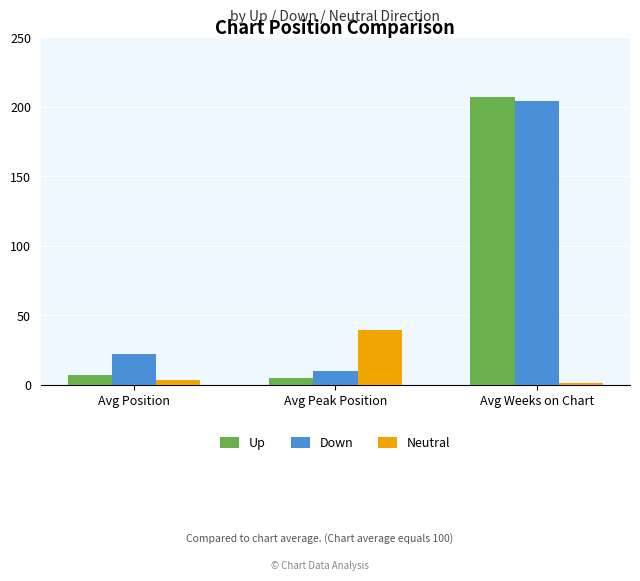

At which label does Down reach its peak?

Avg Weeks on Chart